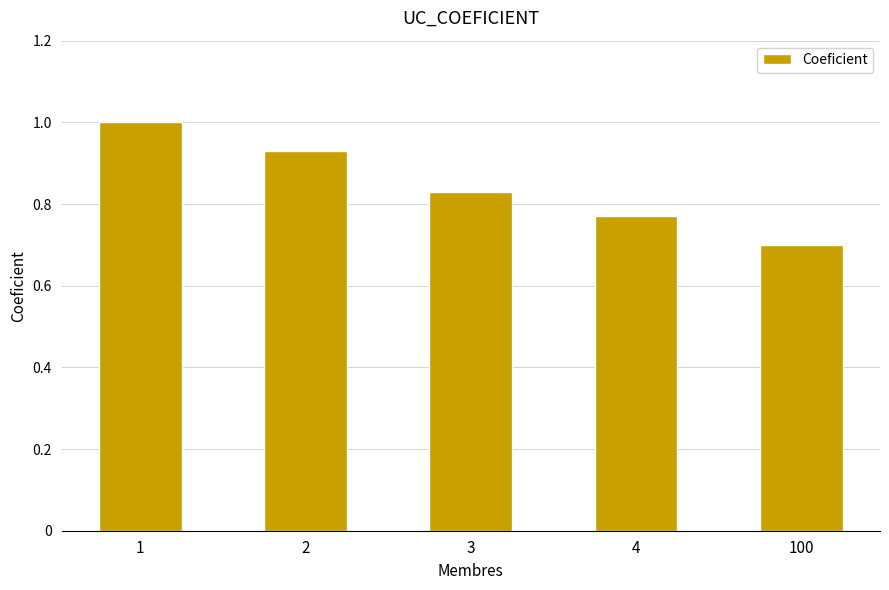

The chart shows a value of 0.2 at 4. True or false?

False